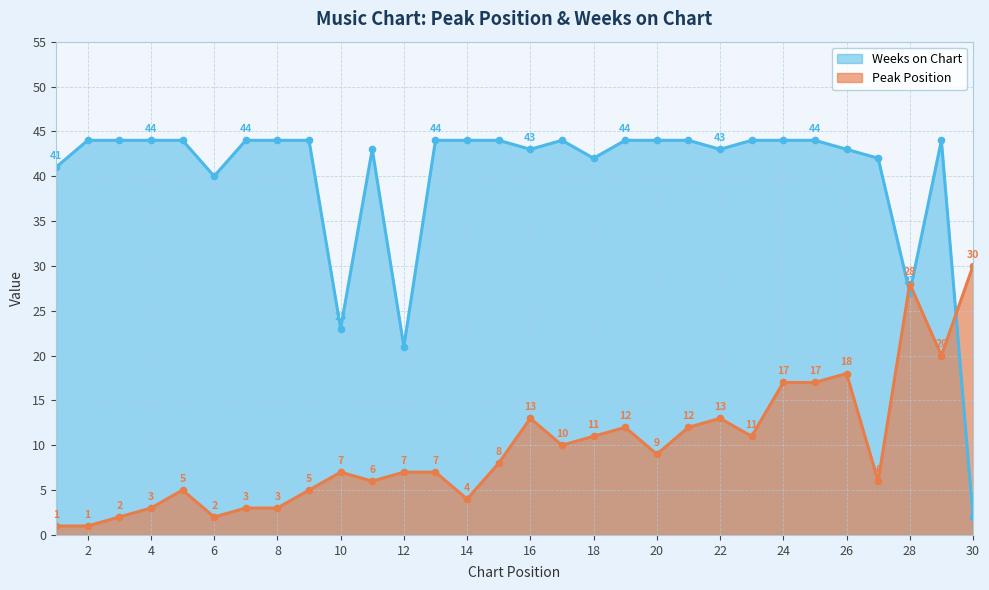

At which category is the sum across all series the highest?

29